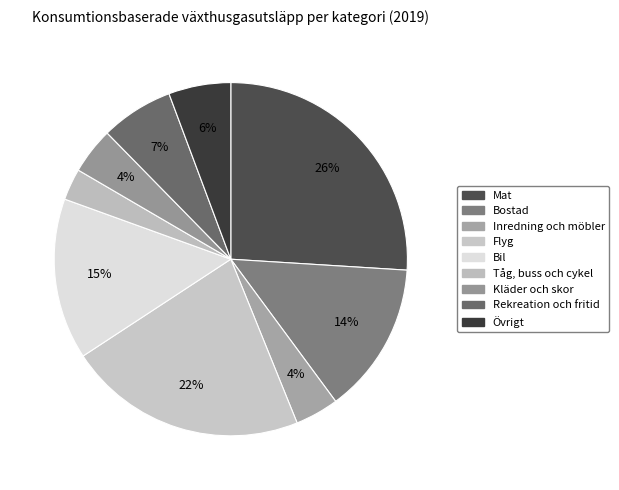

To the nearest percent, what is the difference between the largest and smallest slice percentages?

23%